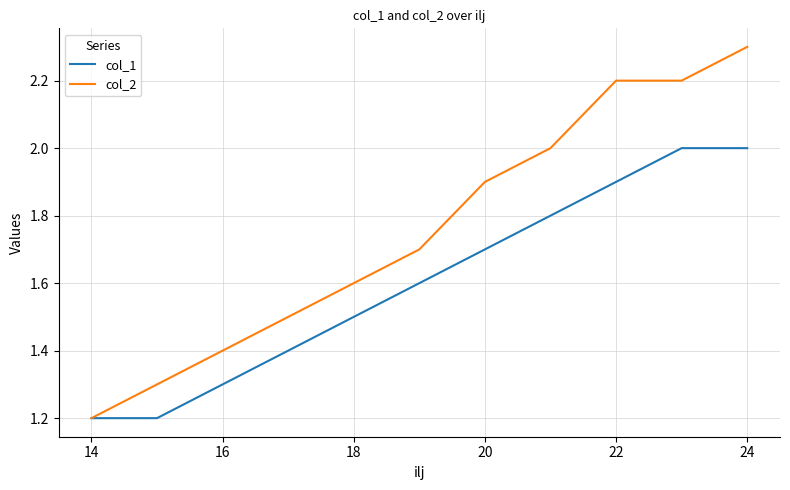

Which series has the widest spread of values?

col_2